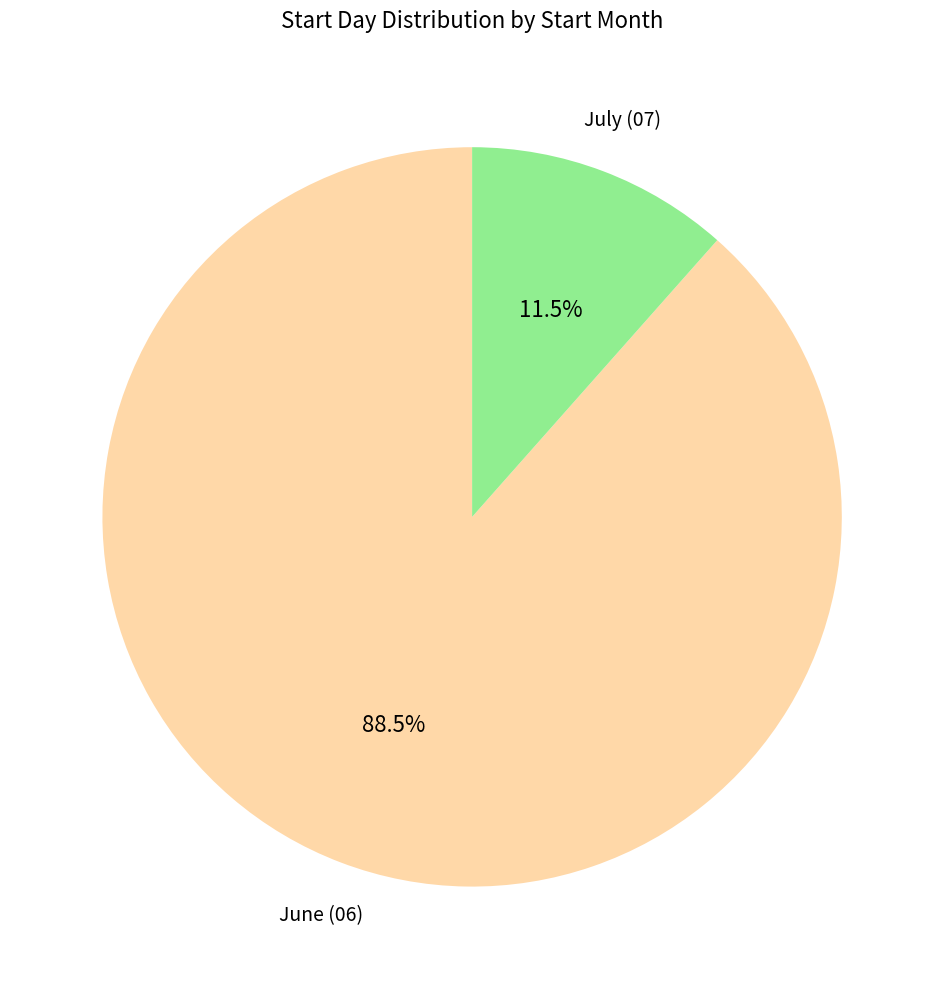

Does any single category account for the majority?

Yes